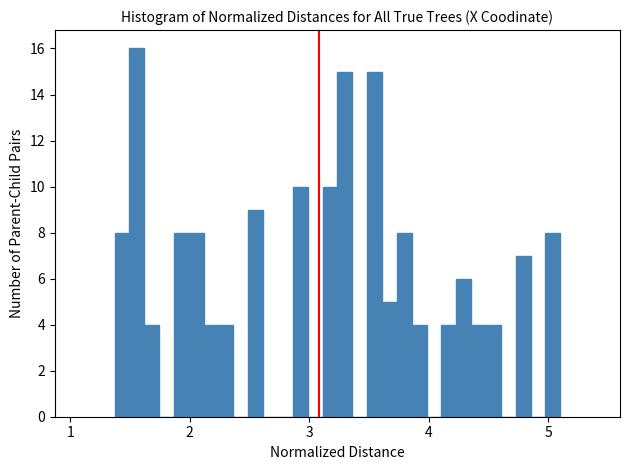

Read against the x-axis, roughly where is the centre of the tallest bar?

1.6